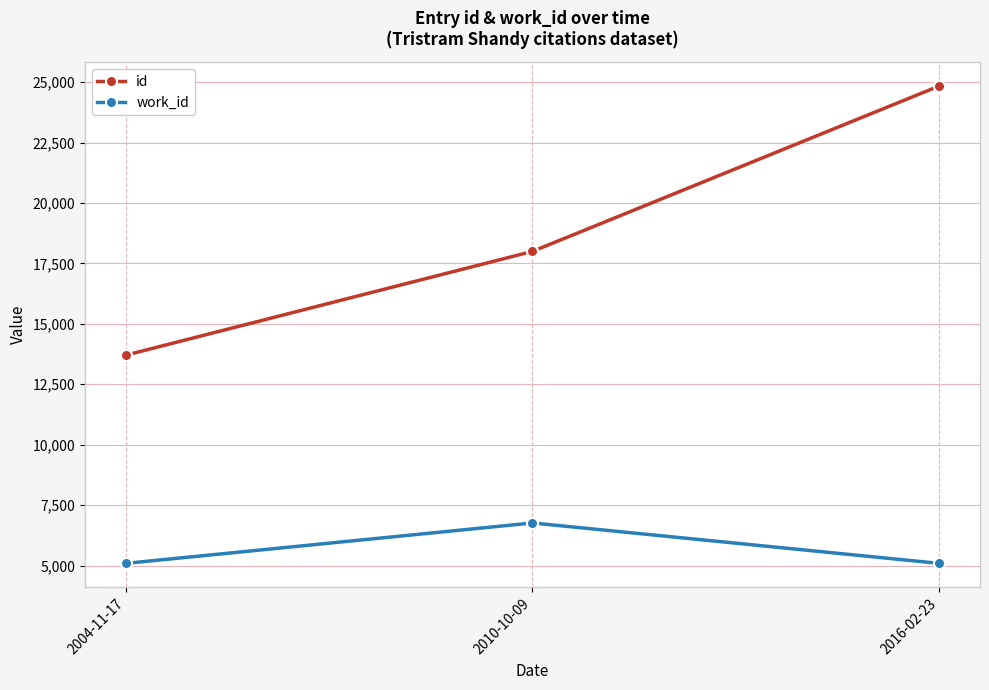

What position from the left is 2010-10-09?

2